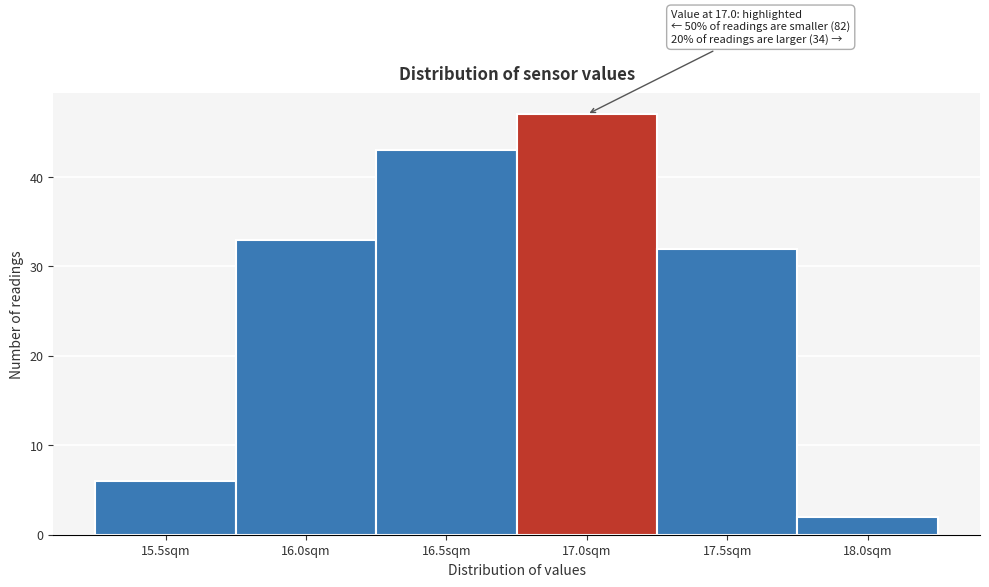

Reading right to left, what are all the values shown in this chart?

2	32	47	43	33	6